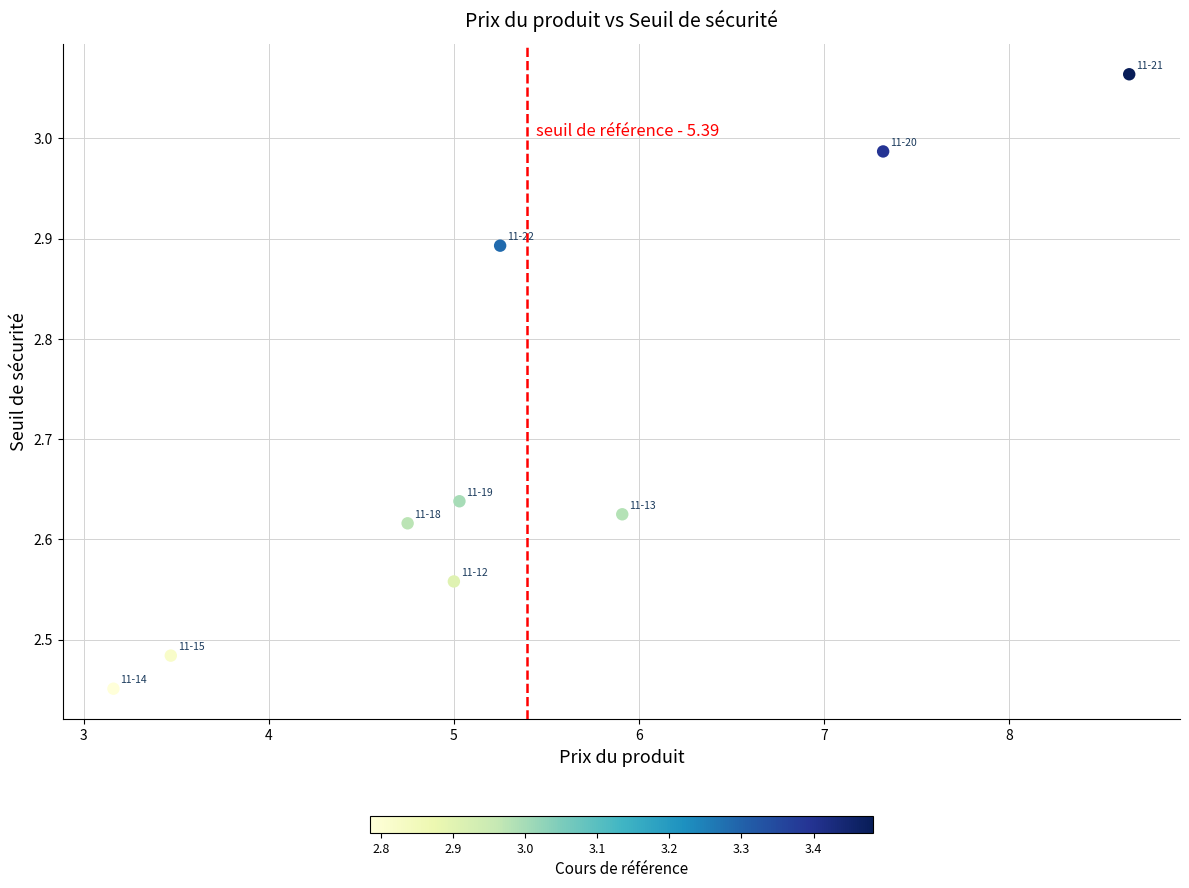

What is the range of Y values (max minus min)?

0.6